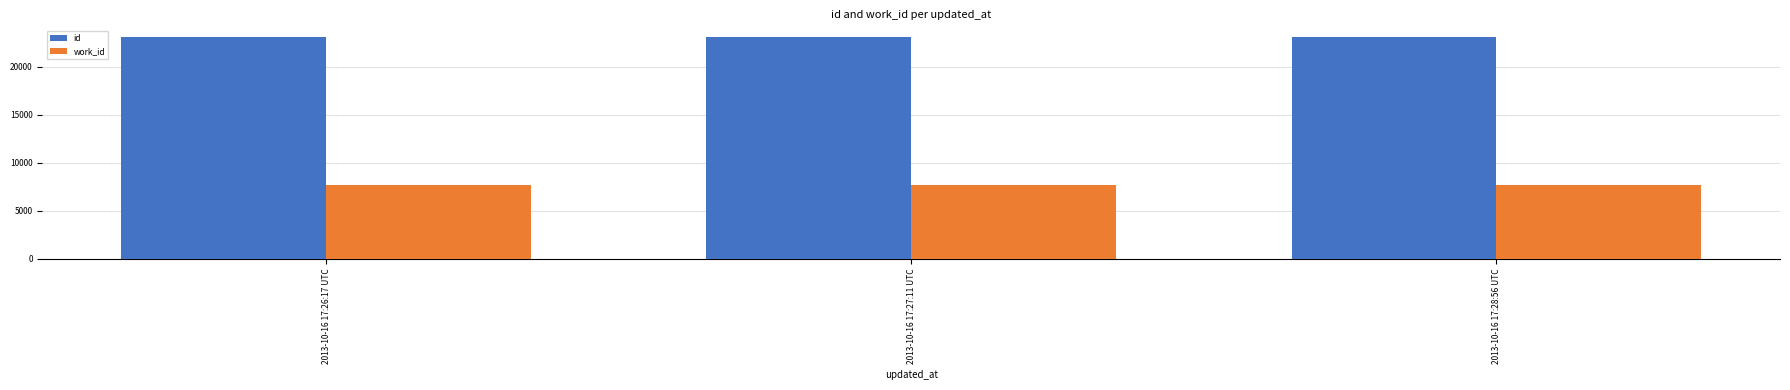

How many bars are there in total?

6